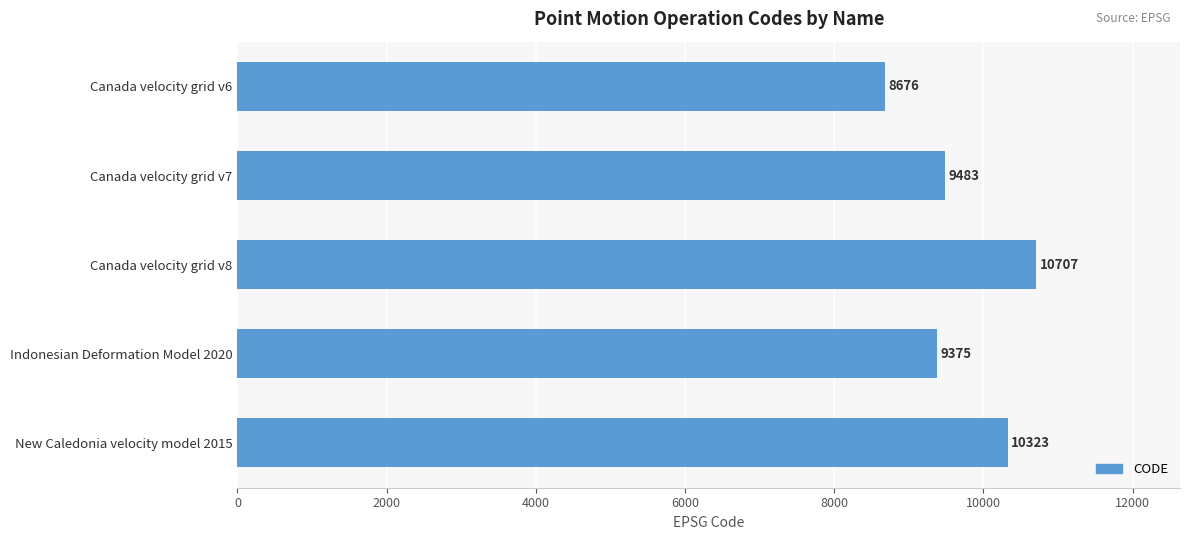

Rank the categories by value from highest to lowest.

Canada velocity grid v8, New Caledonia velocity model 2015, Canada velocity grid v7, Indonesian Deformation Model 2020, Canada velocity grid v6